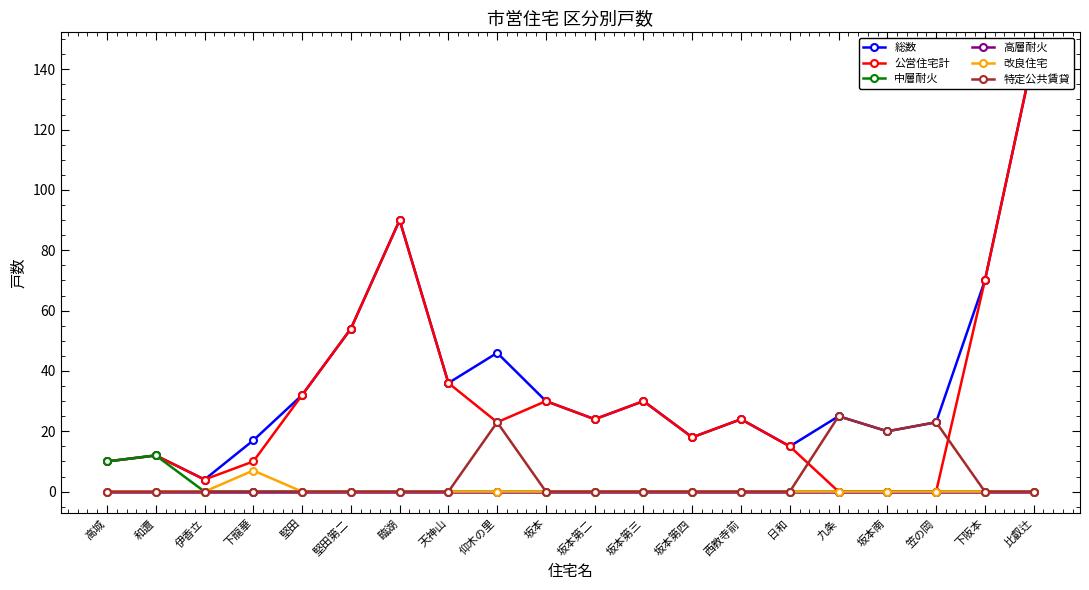

Between 坂本南 and 臨湖, which is larger?

臨湖